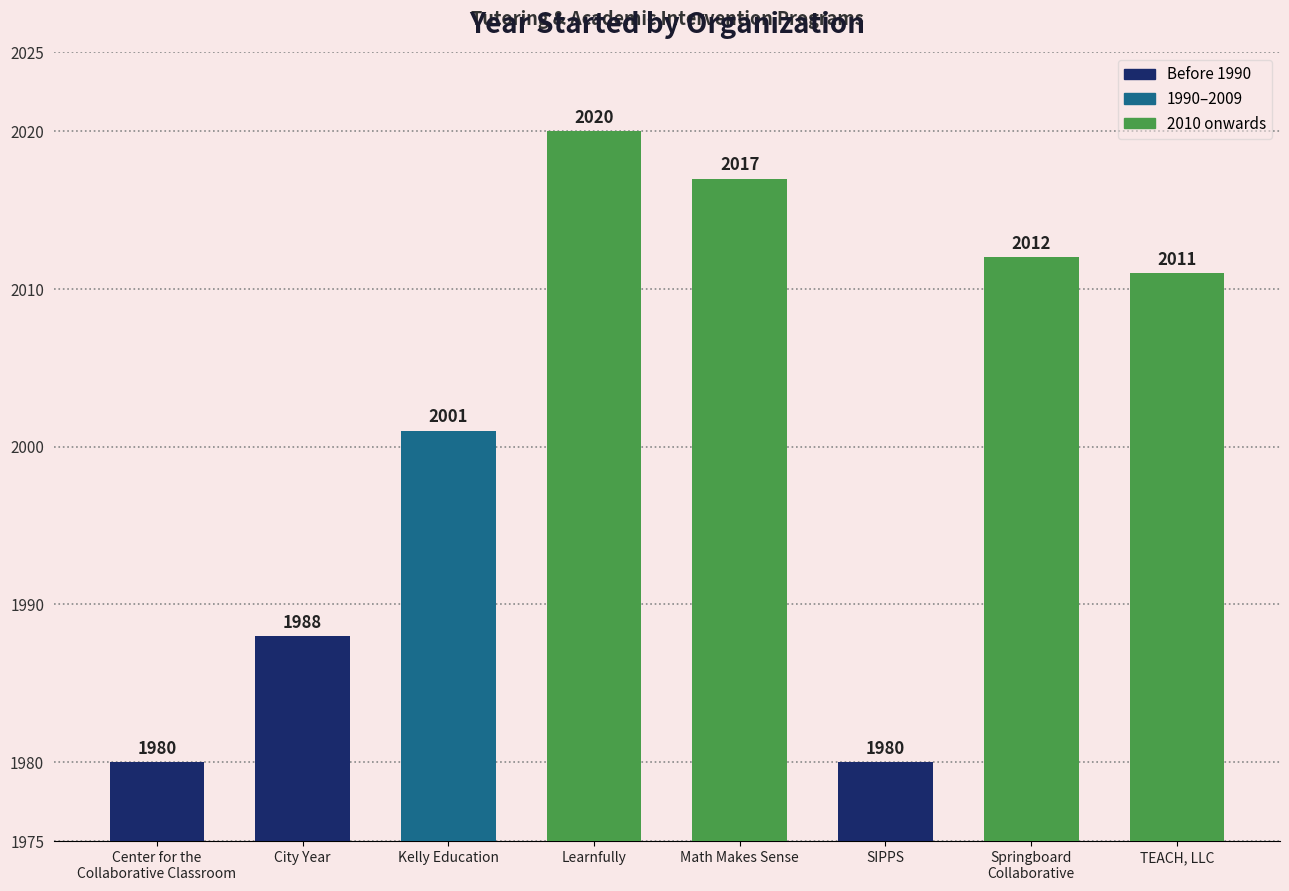

What is the label of the 5th bar from the right?

Learnfully